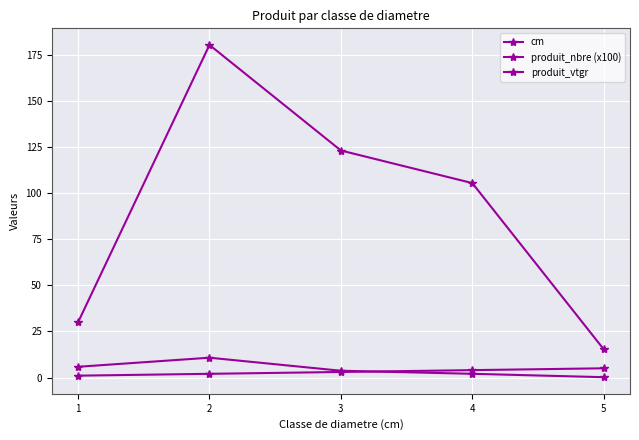

What is the sum of all produit_vtgr values?

454.7